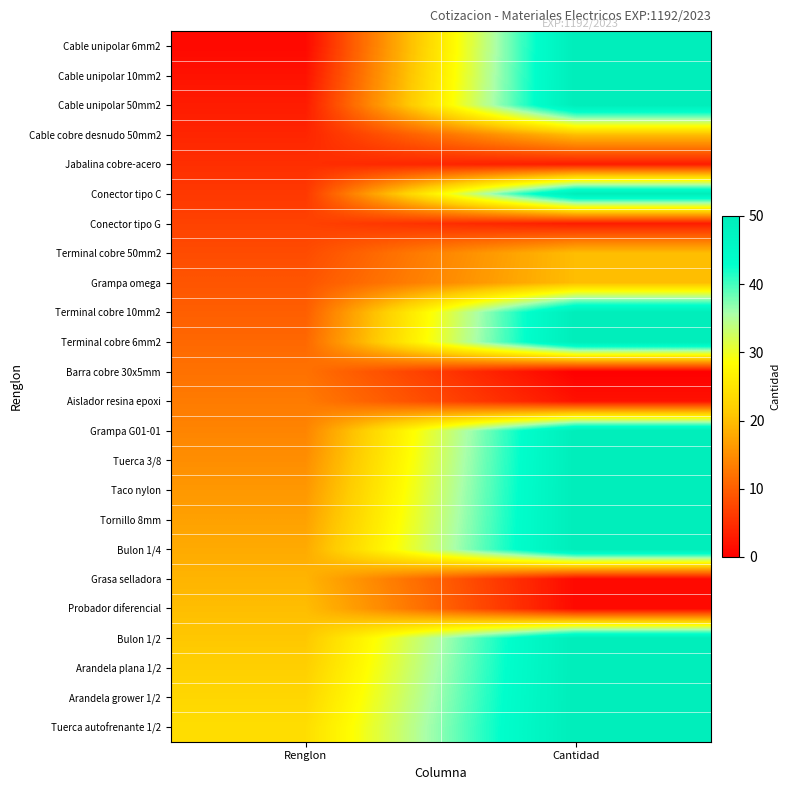

Reading right to left, transcribe all the data shown in this chart.

Cable unipolar 6mm2: Cantidad=50	Renglon=1
Cable unipolar 10mm2: Cantidad=50	Renglon=2
Cable unipolar 50mm2: Cantidad=50	Renglon=3
Cable cobre desnudo 50mm2: Cantidad=20	Renglon=4
Jabalina cobre-acero: Cantidad=3	Renglon=5
Conector tipo C: Cantidad=50	Renglon=6
Conector tipo G: Cantidad=3	Renglon=7
Terminal cobre 50mm2: Cantidad=20	Renglon=8
Grampa omega: Cantidad=20	Renglon=9
Terminal cobre 10mm2: Cantidad=50	Renglon=10
Terminal cobre 6mm2: Cantidad=50	Renglon=11
Barra cobre 30x5mm: Cantidad=0	Renglon=12
Aislador resina epoxi: Cantidad=2	Renglon=13
Grampa G01-01: Cantidad=50	Renglon=14
Tuerca 3/8: Cantidad=50	Renglon=15
Taco nylon: Cantidad=50	Renglon=16
Tornillo 8mm: Cantidad=50	Renglon=17
Bulon 1/4: Cantidad=50	Renglon=18
Grasa selladora: Cantidad=1	Renglon=19
Probador diferencial: Cantidad=1	Renglon=20
Bulon 1/2: Cantidad=50	Renglon=21
Arandela plana 1/2: Cantidad=50	Renglon=22
Arandela grower 1/2: Cantidad=50	Renglon=23
Tuerca autofrenante 1/2: Cantidad=50	Renglon=24